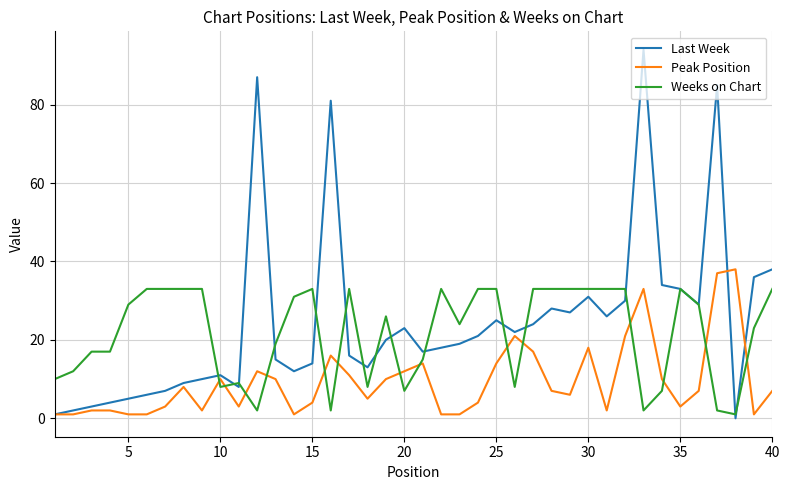

Which series has the largest range (max minus min)?

Last Week